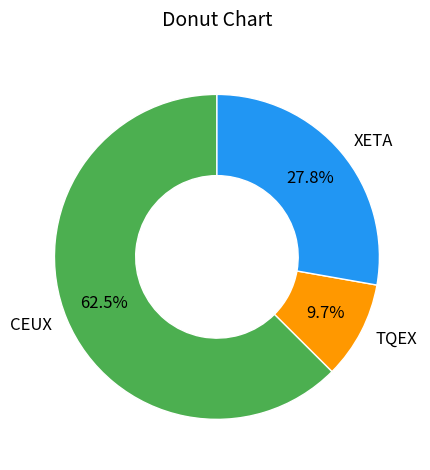

To the nearest percent, what percentage of the pie is XETA?

28%